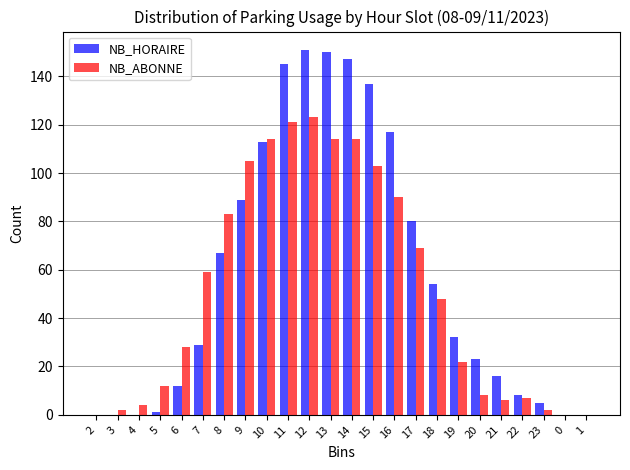

Is it true that NB_HORAIRE equals 0 at 4?

True